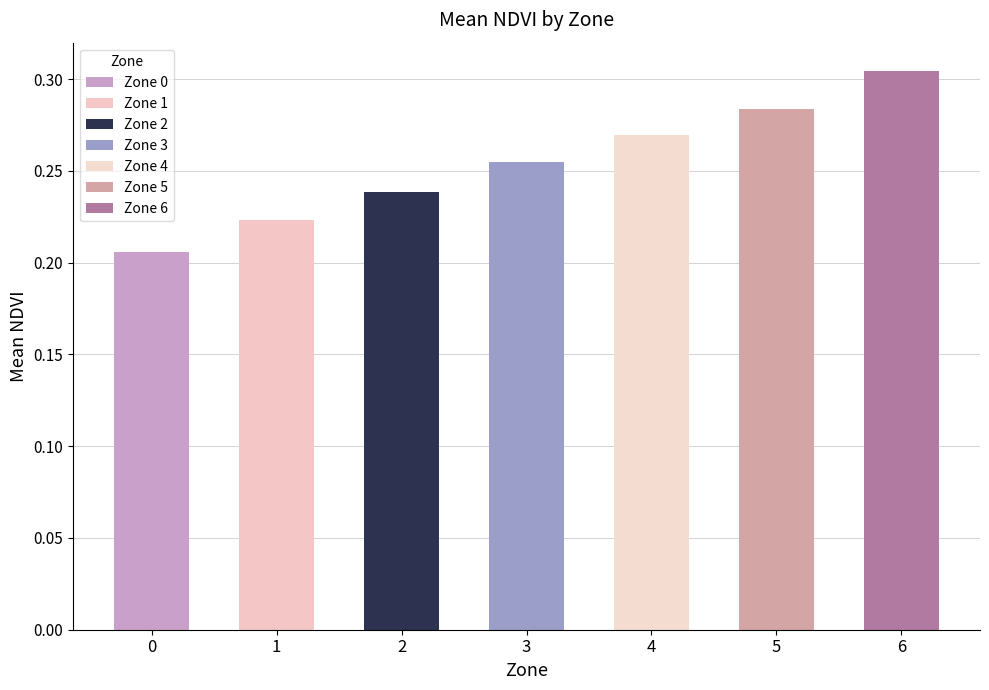

Which has a higher value, 3 or 6?

6